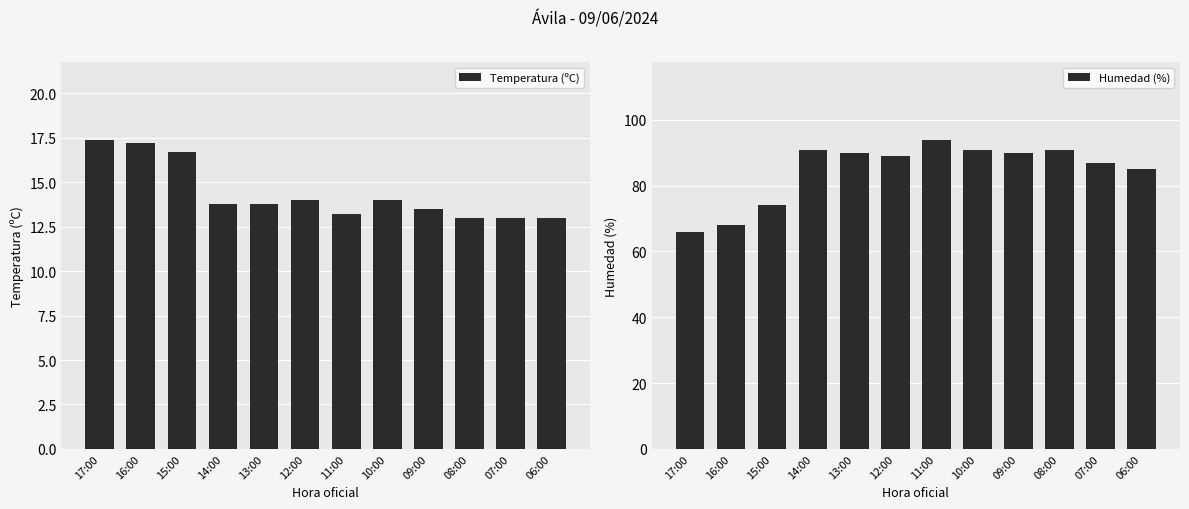

Which has a higher value, 06:00 or 17:00?

17:00